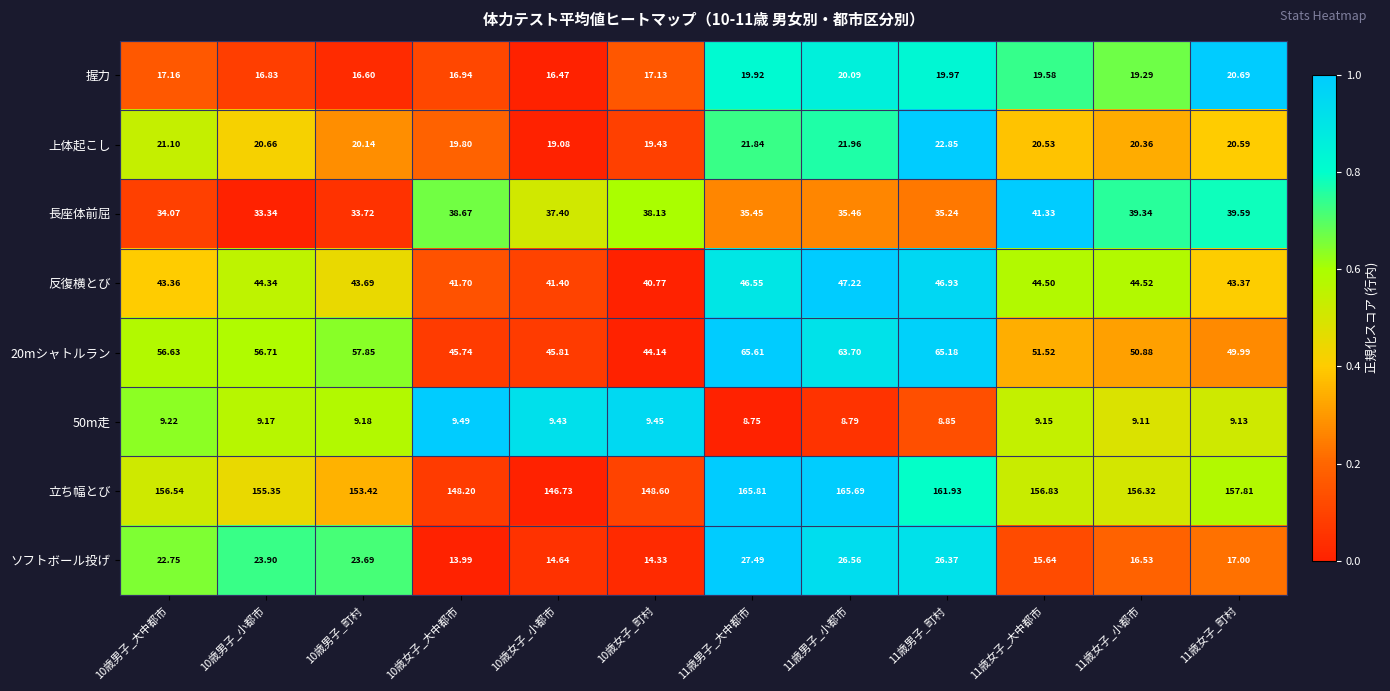

Count the number of data series in this chart.

8